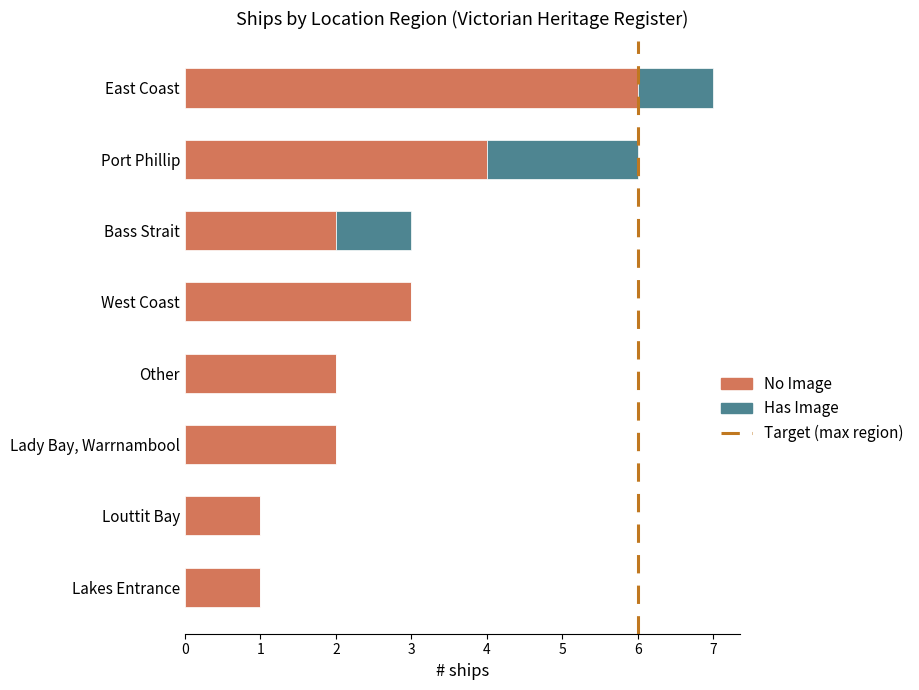

What is the highest value of the No Image series?

6